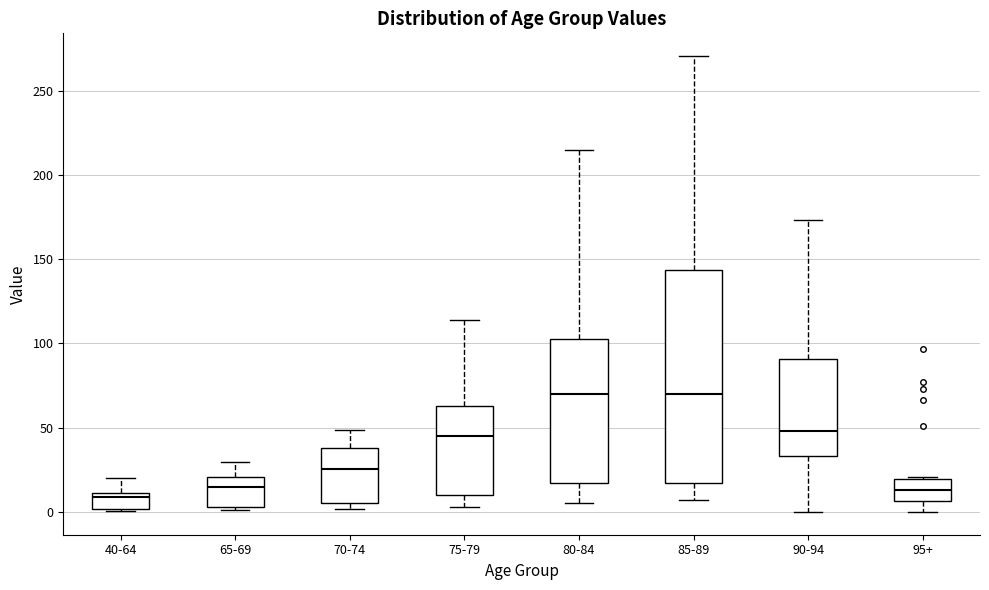

Where does the median line of the box for 90-94 sit on the y-axis? The values are not printed on the chart, so give them approximately, as read against the axis.

50